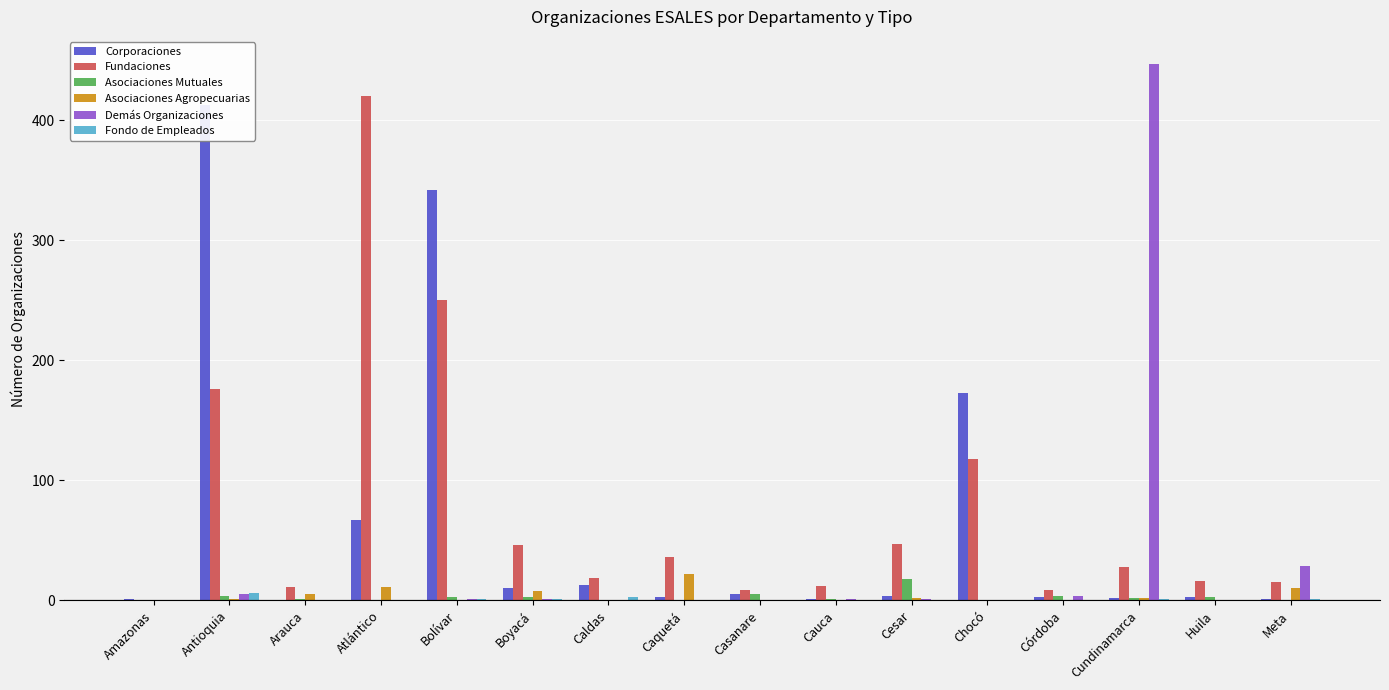

Is the value of Fundaciones at Cundinamarca greater than the value of Corporaciones at Antioquia?

No